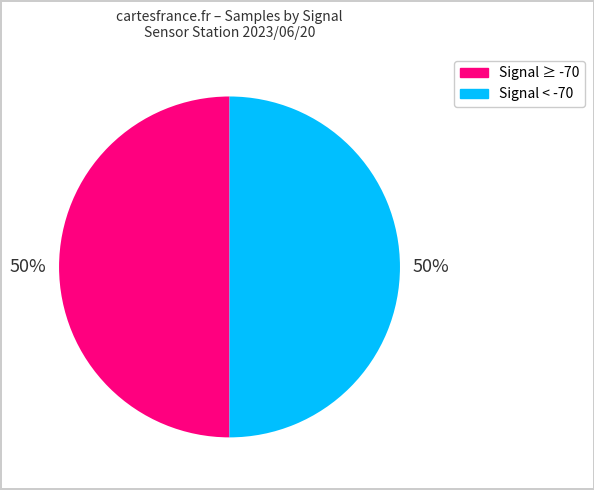

To the nearest percent, what is the average slice percentage?

50%